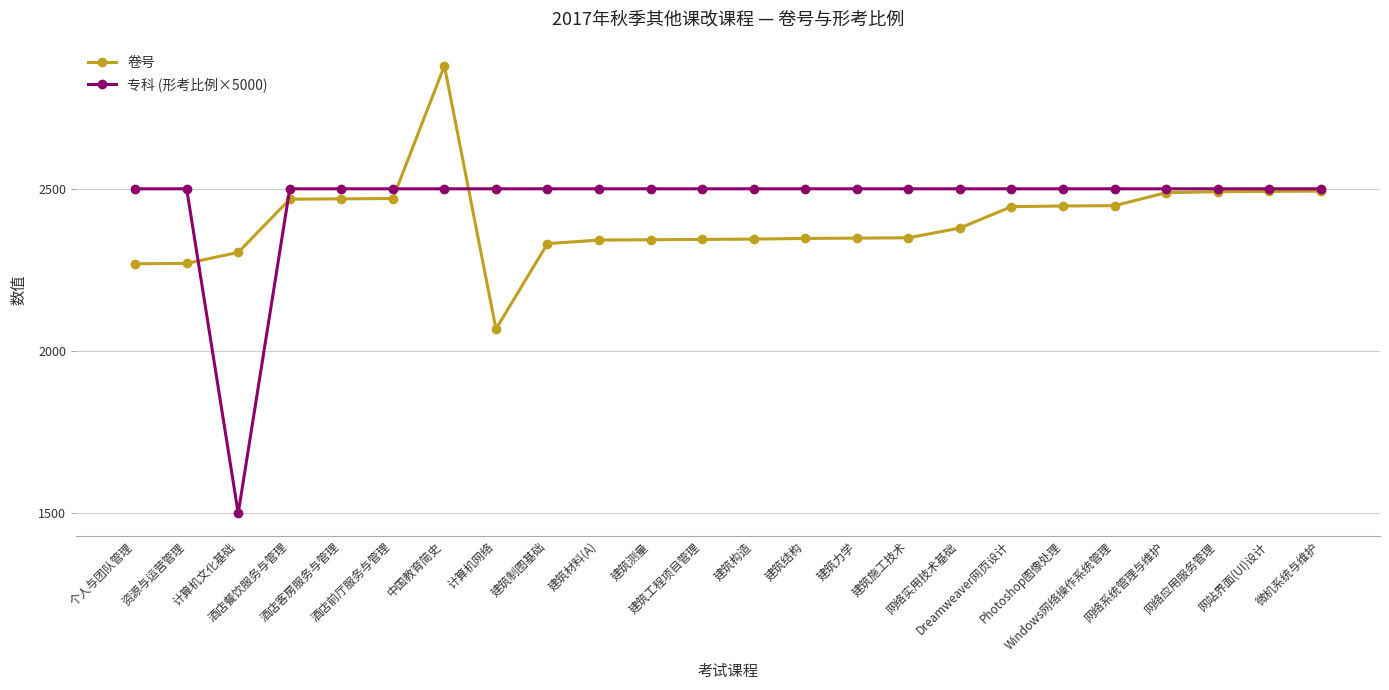

Is the value of 卷号 at 计算机文化基础 greater than the value of 专科 (形考比例×5000) at 网络系统管理与维护?

No